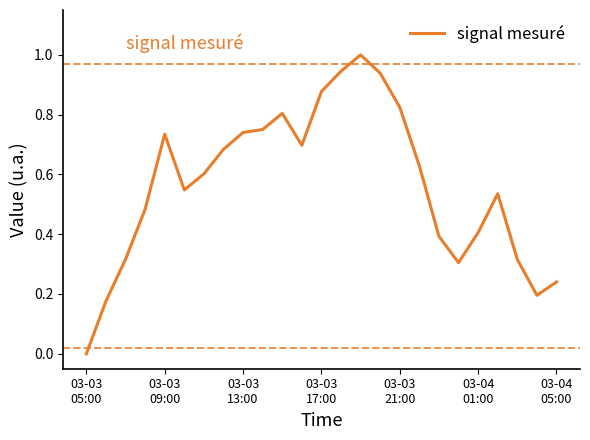

What is the difference between the maximum and minimum values?

1.0